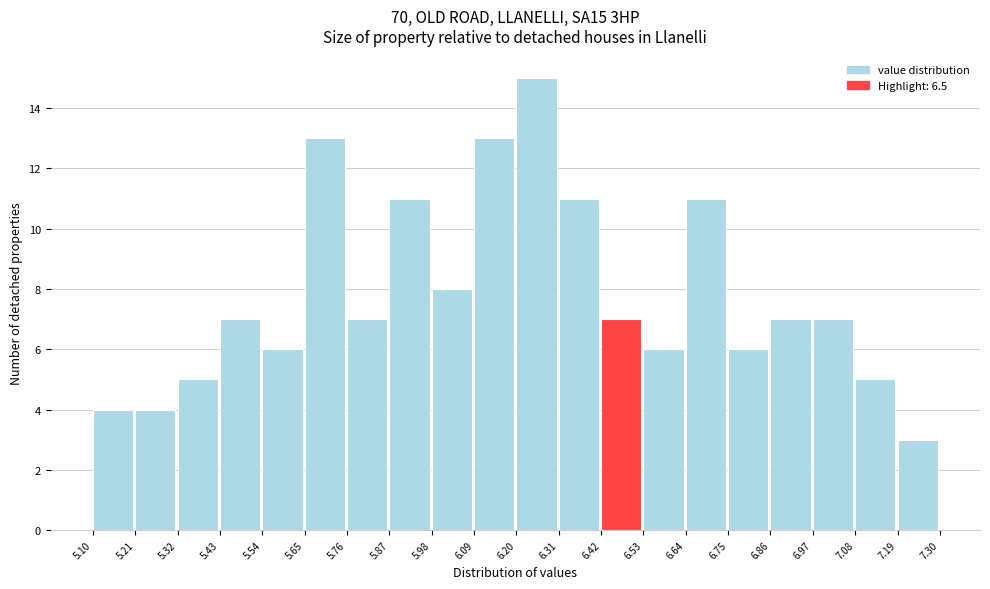

Reading left to right, transcribe this chart: for each bar, give the range it covers on the x-axis and its height. The values are not printed on the chart, so give them approximately, as read against the axis.

5.10 to 5.21: 4
5.21 to 5.32: 4
5.32 to 5.43: 5
5.43 to 5.54: 7
5.54 to 5.65: 6
5.65 to 5.76: 13
5.76 to 5.87: 7
5.87 to 5.98: 11
5.98 to 6.09: 8
6.09 to 6.20: 13
6.20 to 6.31: 15
6.31 to 6.42: 11
6.42 to 6.53: 7
6.53 to 6.64: 6
6.64 to 6.75: 11
6.75 to 6.86: 6
6.86 to 6.97: 7
6.97 to 7.08: 7
7.08 to 7.19: 5
7.19 to 7.30: 3